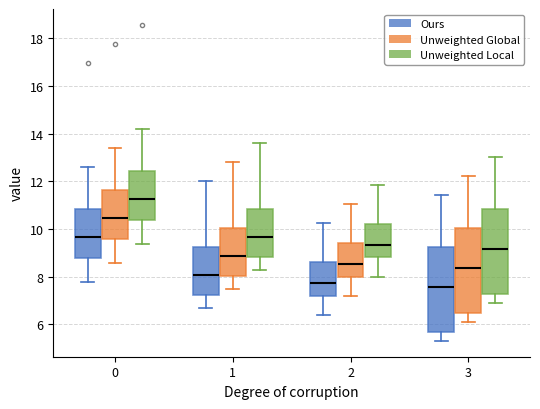

Reading left to right, read every box against the y-axis: the position of its median line, the range the box covers, and the ends of its whiskers. The values are not printed on the chart, so give them approximately, as read against the axis.

0 (Ours): median 9.6, box 8.8 to 10.8, whiskers 7.8 to 12.6
0 (Unweighted Global): median 10.4, box 9.6 to 11.6, whiskers 8.6 to 13.4
0 (Unweighted Local): median 11.2, box 10.4 to 12.4, whiskers 9.4 to 14.2
1 (Ours): median 8.0, box 7.2 to 9.2, whiskers 6.6 to 12.0
1 (Unweighted Global): median 8.8, box 8.0 to 10.0, whiskers 7.4 to 12.8
1 (Unweighted Local): median 9.6, box 8.8 to 10.8, whiskers 8.2 to 13.6
2 (Ours): median 7.8, box 7.2 to 8.6, whiskers 6.4 to 10.2
2 (Unweighted Global): median 8.6, box 8.0 to 9.4, whiskers 7.2 to 11.0
2 (Unweighted Local): median 9.4, box 8.8 to 10.2, whiskers 8.0 to 11.8
3 (Ours): median 7.6, box 5.6 to 9.2, whiskers 5.4 to 11.4
3 (Unweighted Global): median 8.4, box 6.4 to 10.0, whiskers 6.2 to 12.2
3 (Unweighted Local): median 9.2, box 7.2 to 10.8, whiskers 7.0 to 13.0